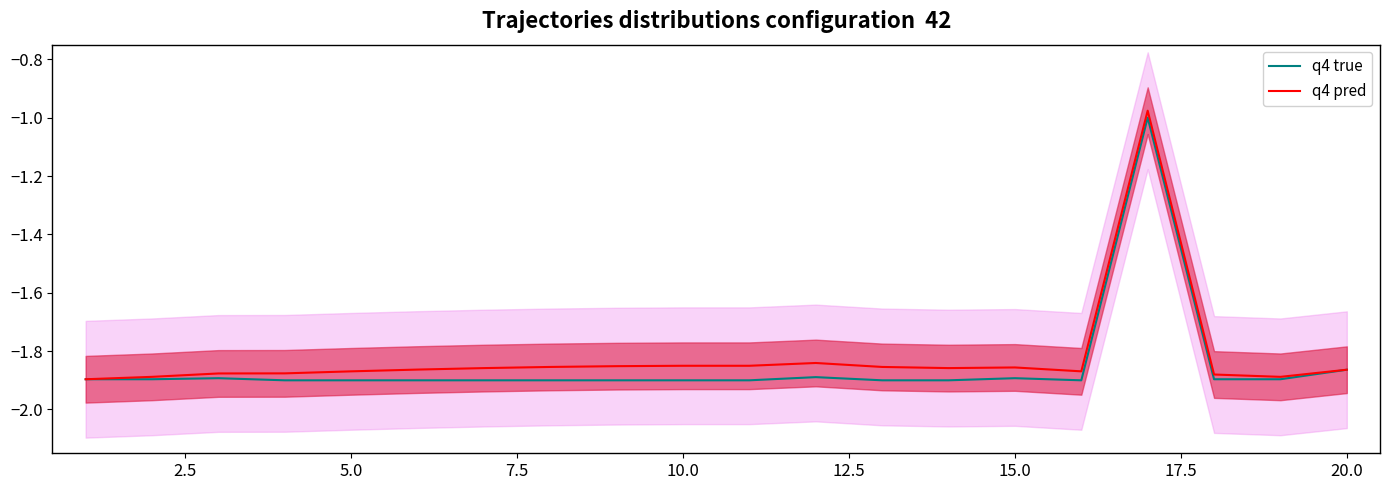

What is the value of the q4 pred point at the 10th from the left?

-1.9